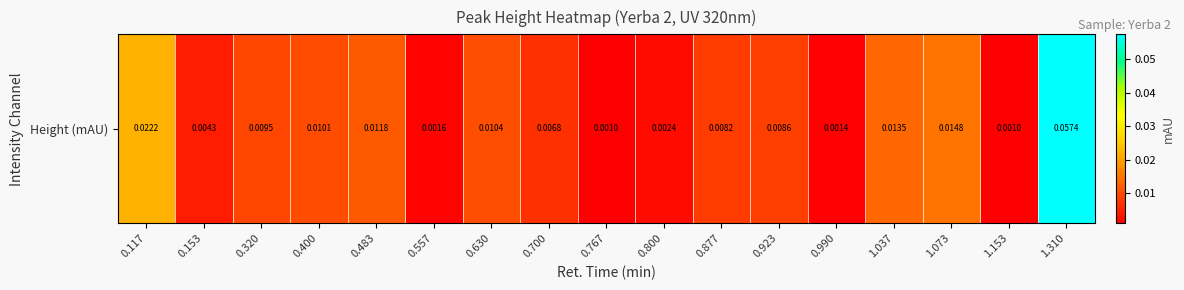

Rank the categories by value from lowest to highest.

0.767, 1.153, 0.990, 0.557, 0.800, 0.153, 0.700, 0.877, 0.923, 0.320, 0.400, 0.630, 0.483, 1.037, 1.073, 0.117, 1.310